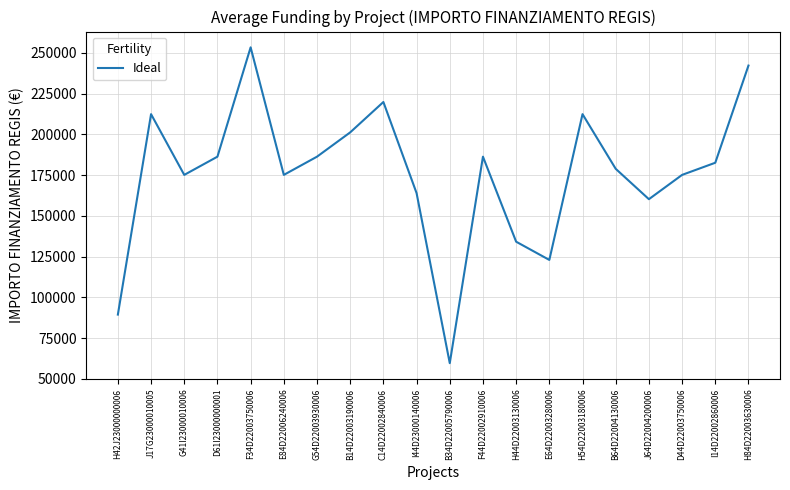

At which category does the data reach its first local peak?

J17G23000010005